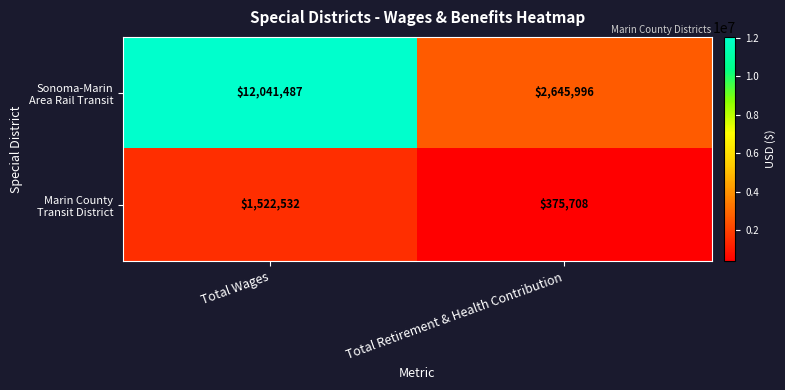

What is the minimum value shown in the chart?

375708